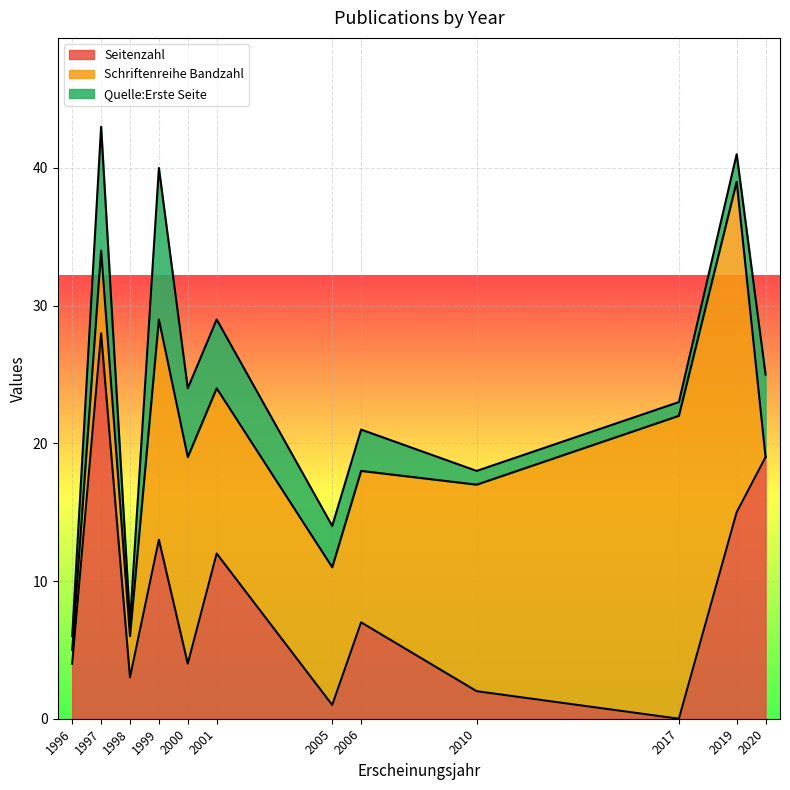

What is the total value across all series at 2005?

14